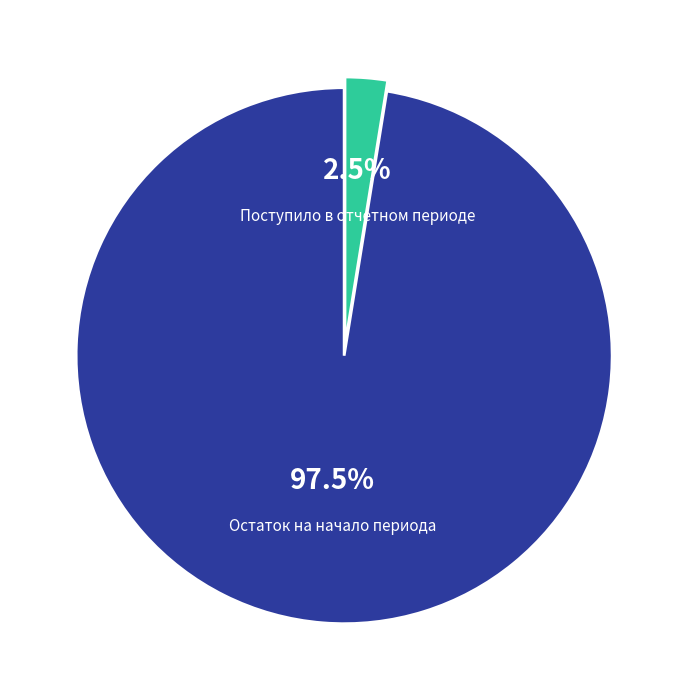

Which slice is the smallest?

Поступило в отчетном периоде